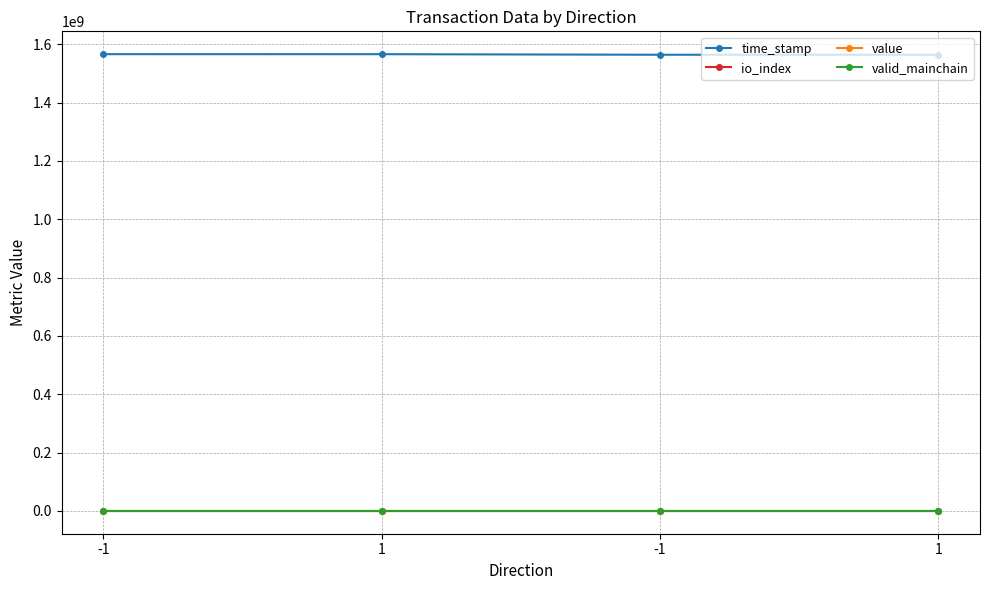

At which label does time_stamp reach its peak?

-1